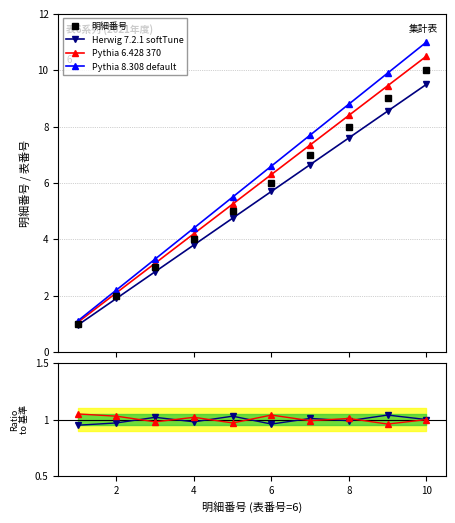

What is the value of the Ratio B point at the 4th from the left?

1.0